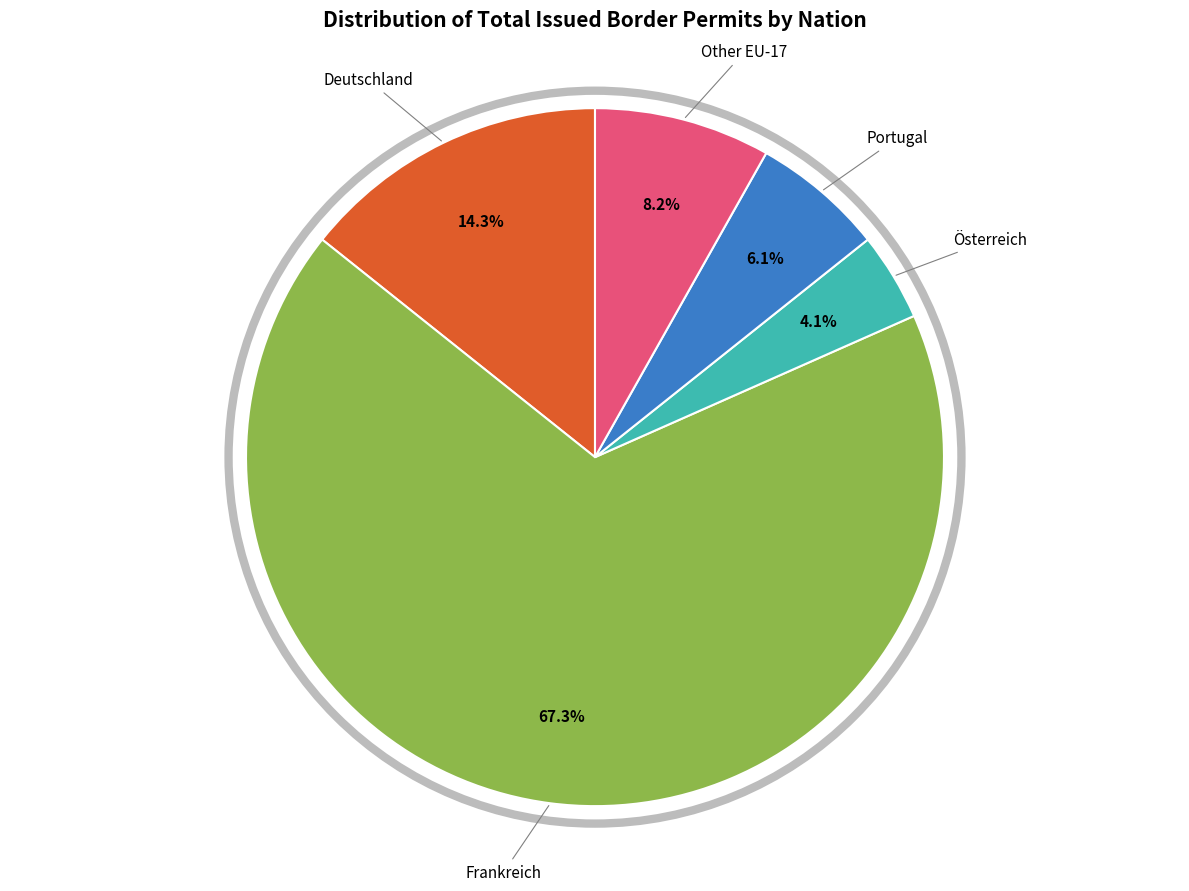

Does any single category account for the majority?

Yes